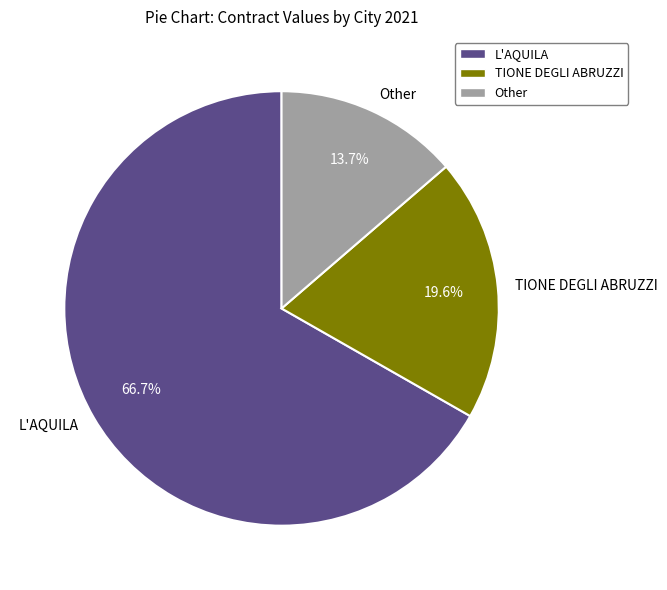

Count the number of slices in the pie.

3